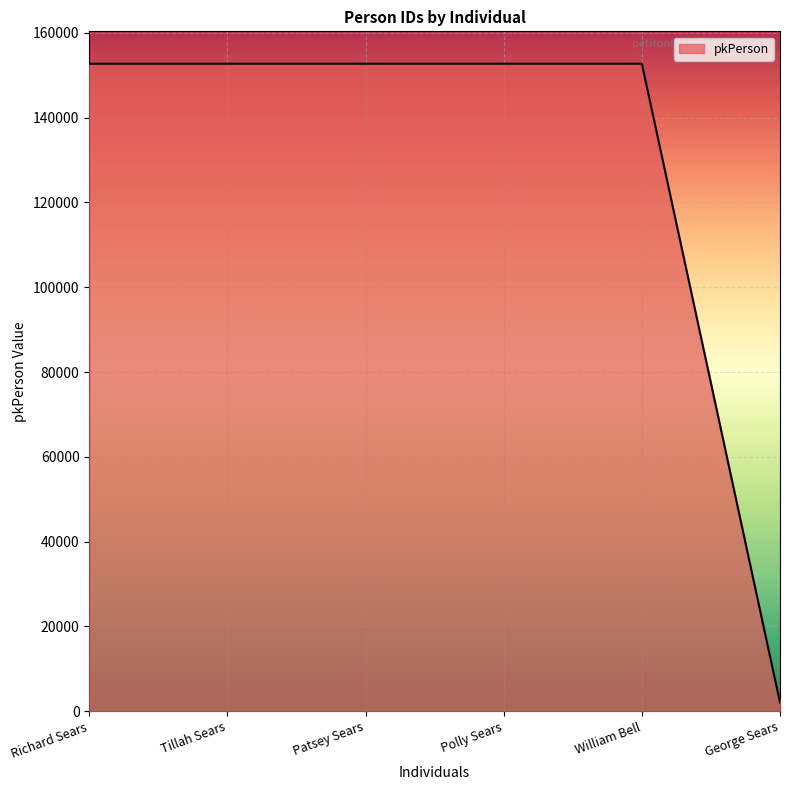

What is the maximum value shown in the chart?

152728